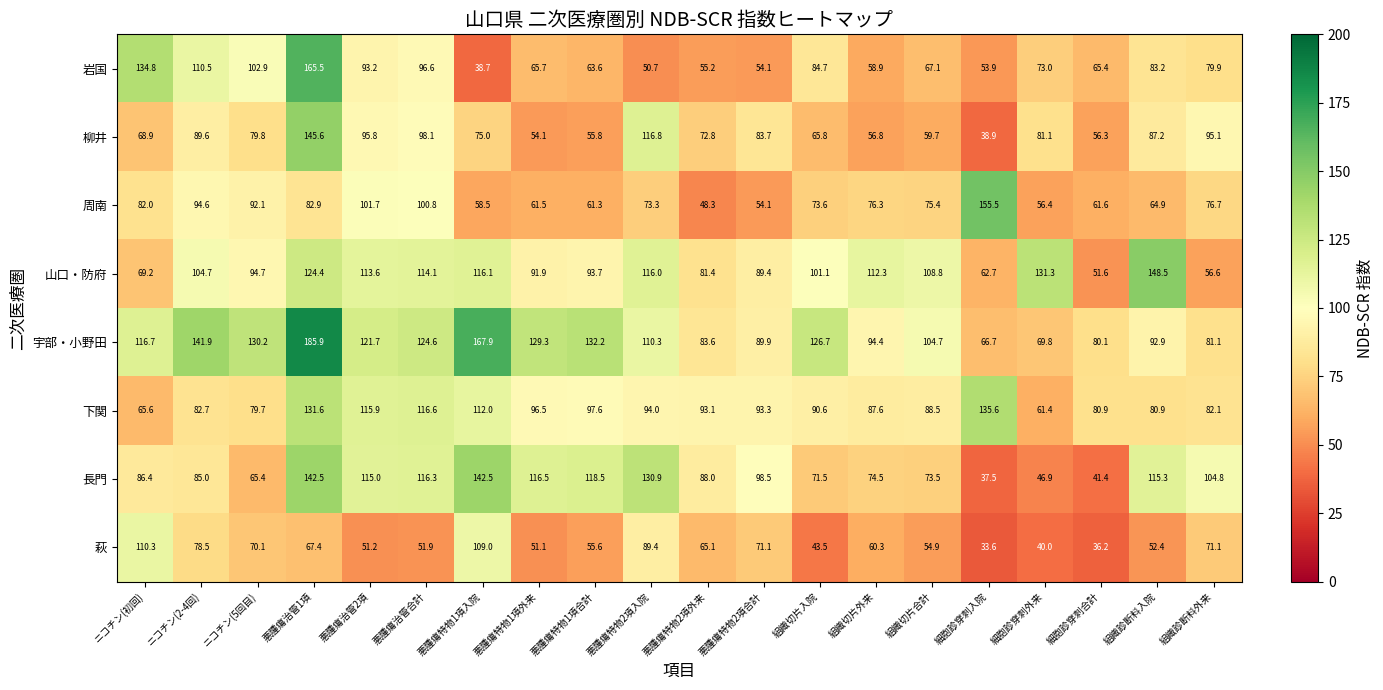

Rank the series at 組織診断料入院 from highest to lowest value.

山口・防府, 長門, 宇部・小野田, 柳井, 岩国, 下関, 周南, 萩